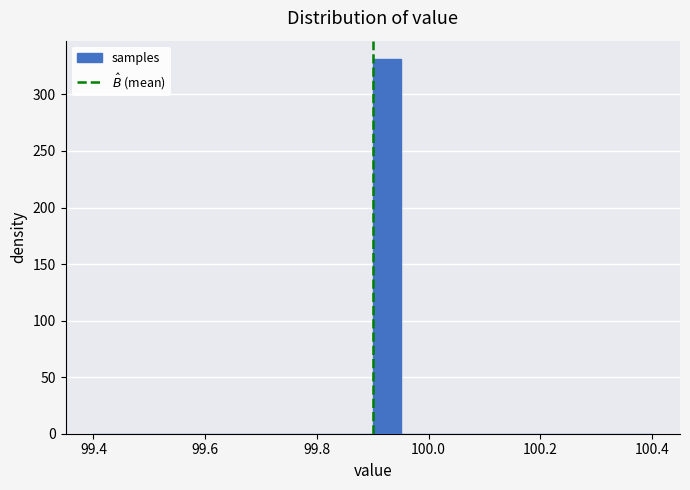

Around what value on the x-axis is the tallest bar? Give the approximate position of its centre, as read against the axis.

99.92